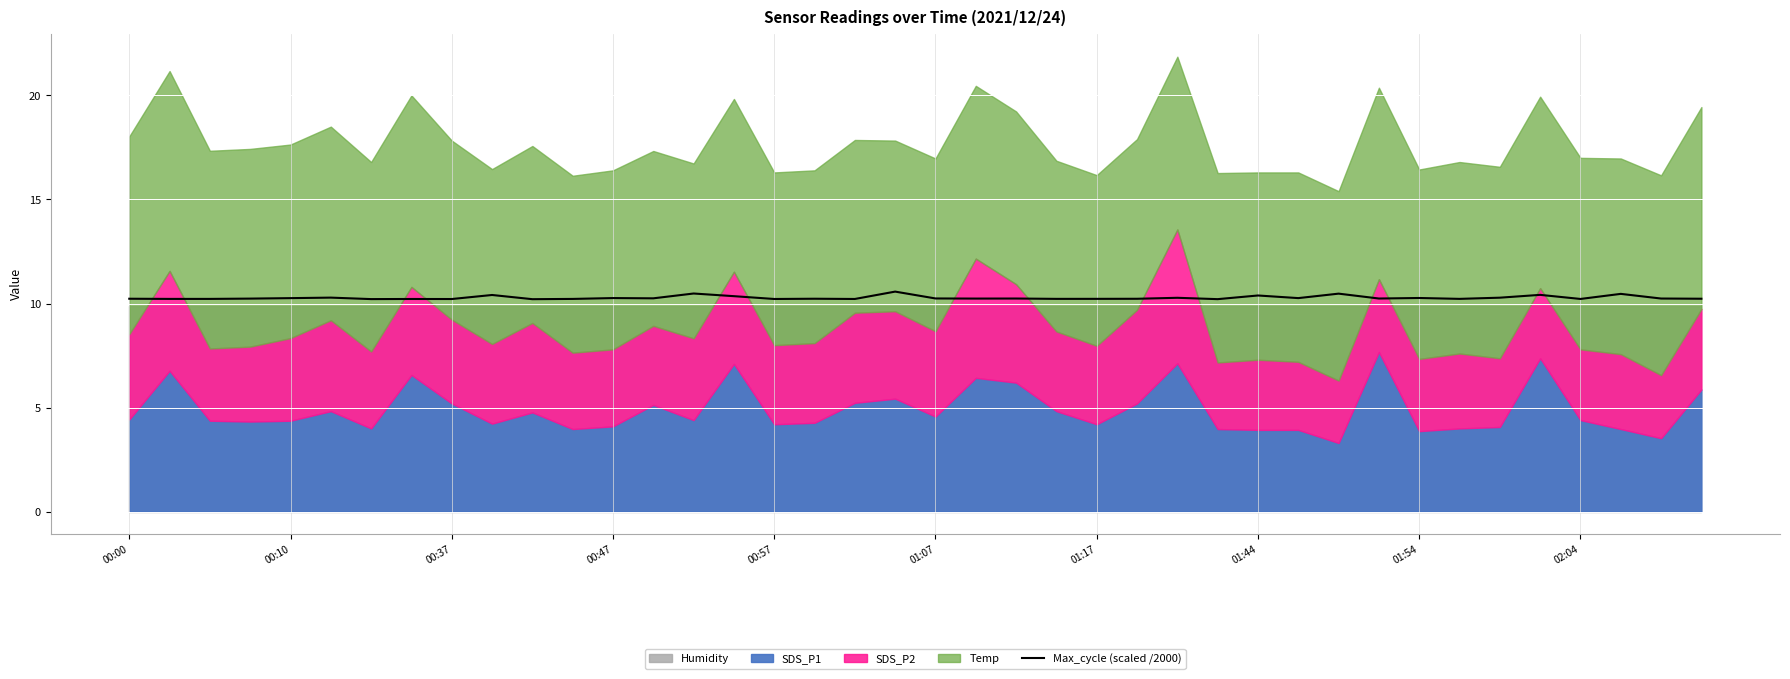

The value of Max_cycle (scaled /2000) at 00:37 is 2.3. True or false?

False